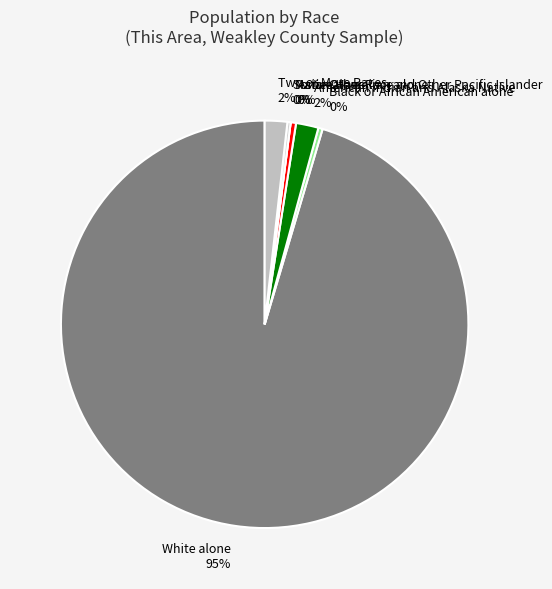

Do American Indian and Alaska Native and White alone together represent more than half of the pie?

Yes